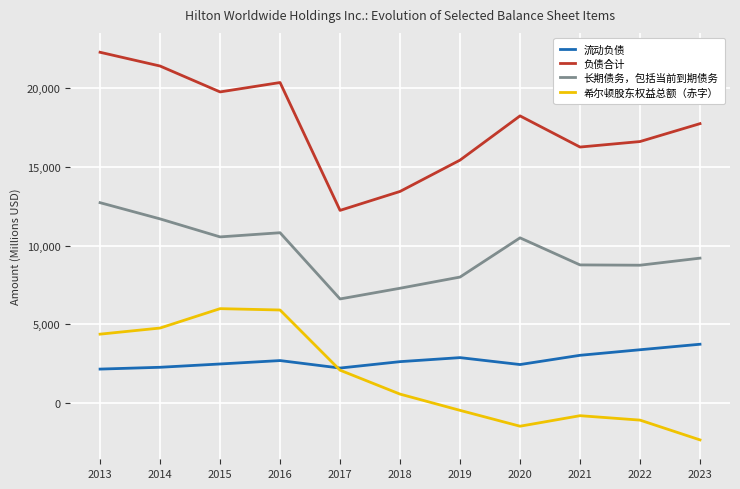

In 希尔顿股东权益总额（赤字）, how many points are higher than both neighbors (excluding endpoints)?

2